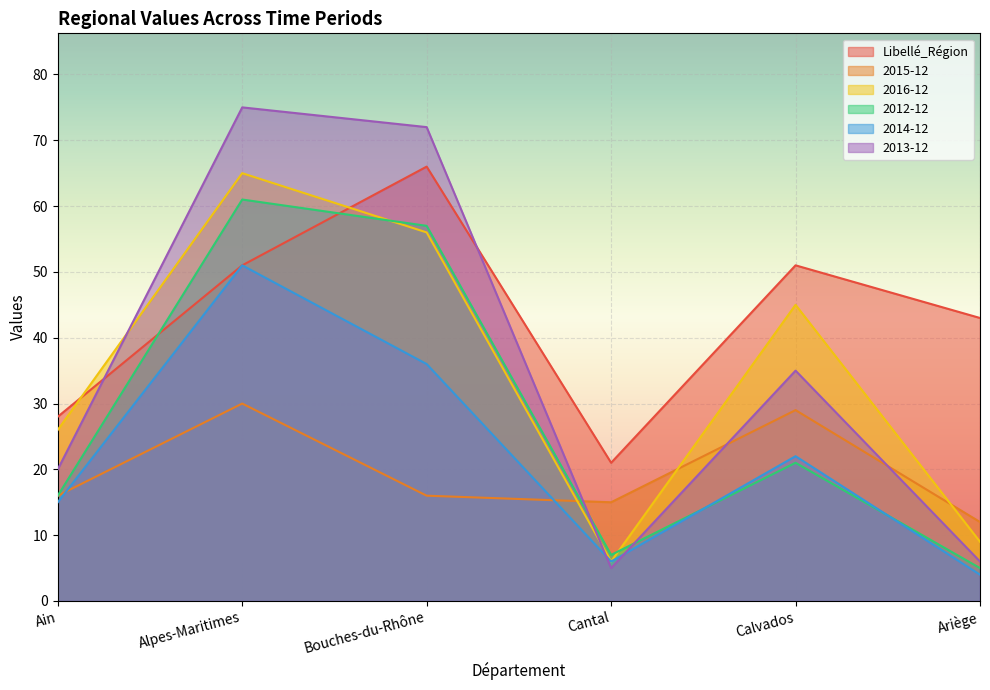

True or false: Libellé_Région has more than 0 points higher than both neighbors.

True